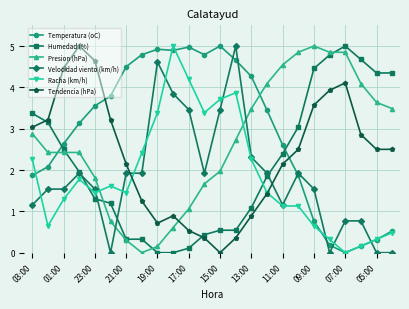

What is the value of the Presion (hPa) point at the 17th from the left?

4.5